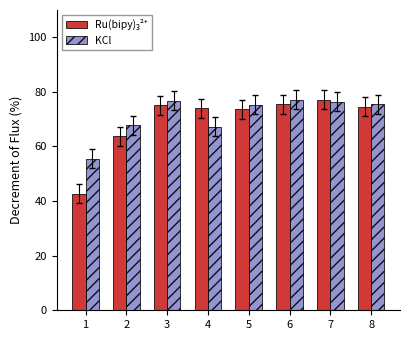

What is the smallest value displayed?

42.8